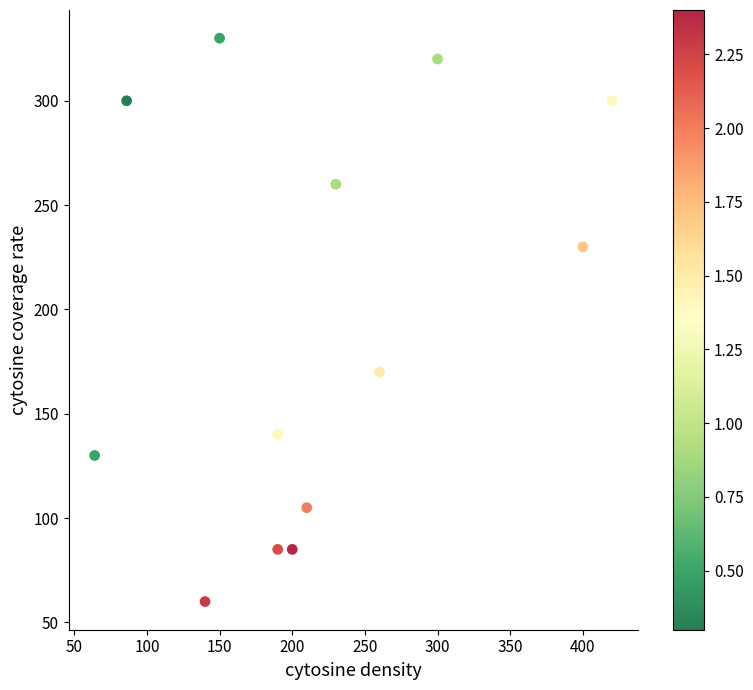

What is the range of Y values (max minus min)?

270